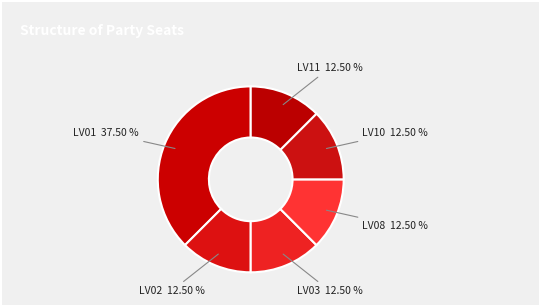

Is the sum of LV10 and LV08 greater than half?

No